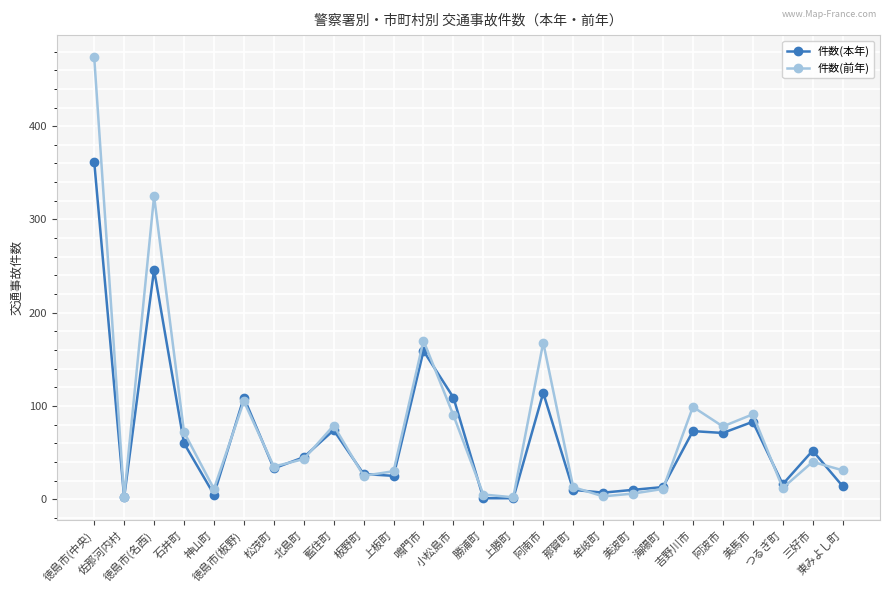

At which label is 件数(前年) closest to 238?

鳴門市